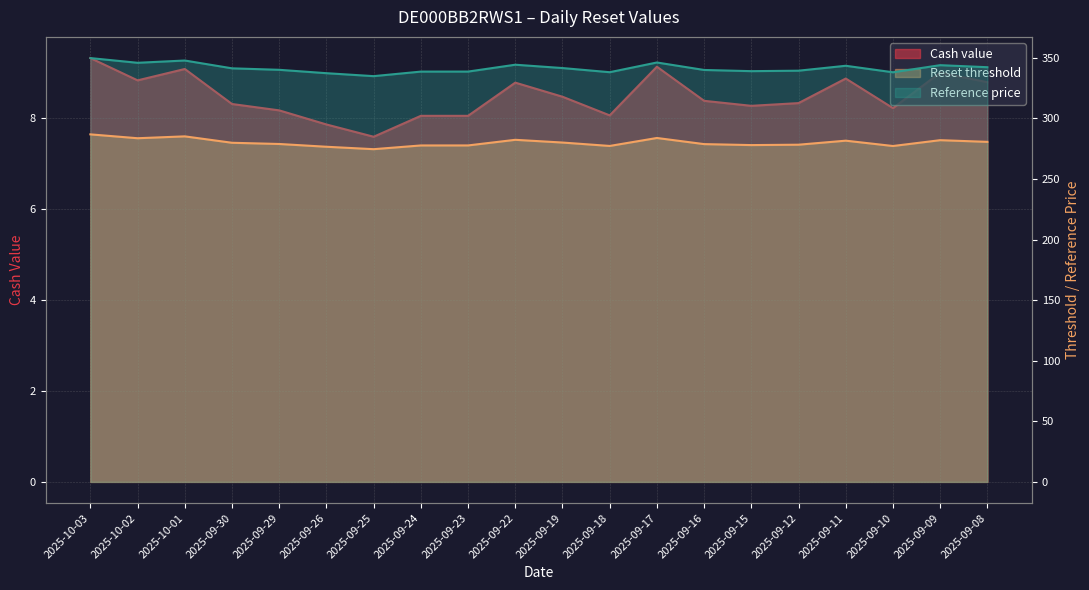

True or false: Reset threshold and Cash value intersect in this chart.

False